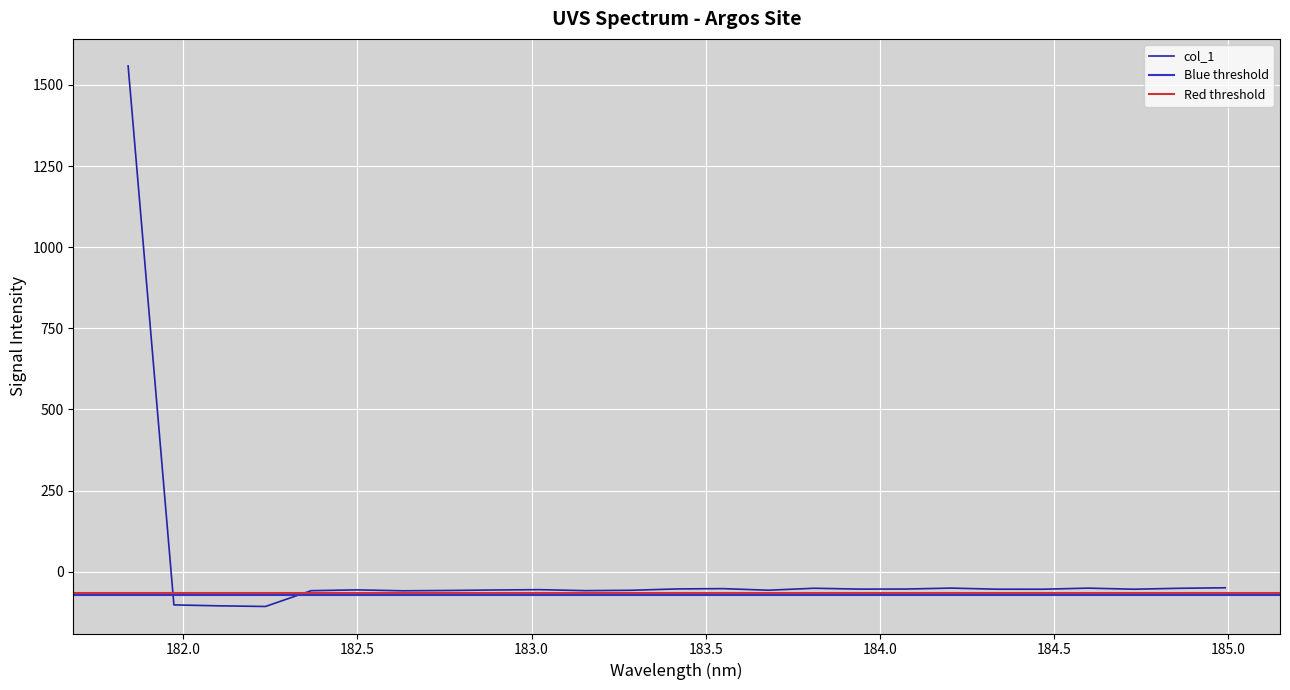

What is the lowest value of the col_1 series?

-107.1